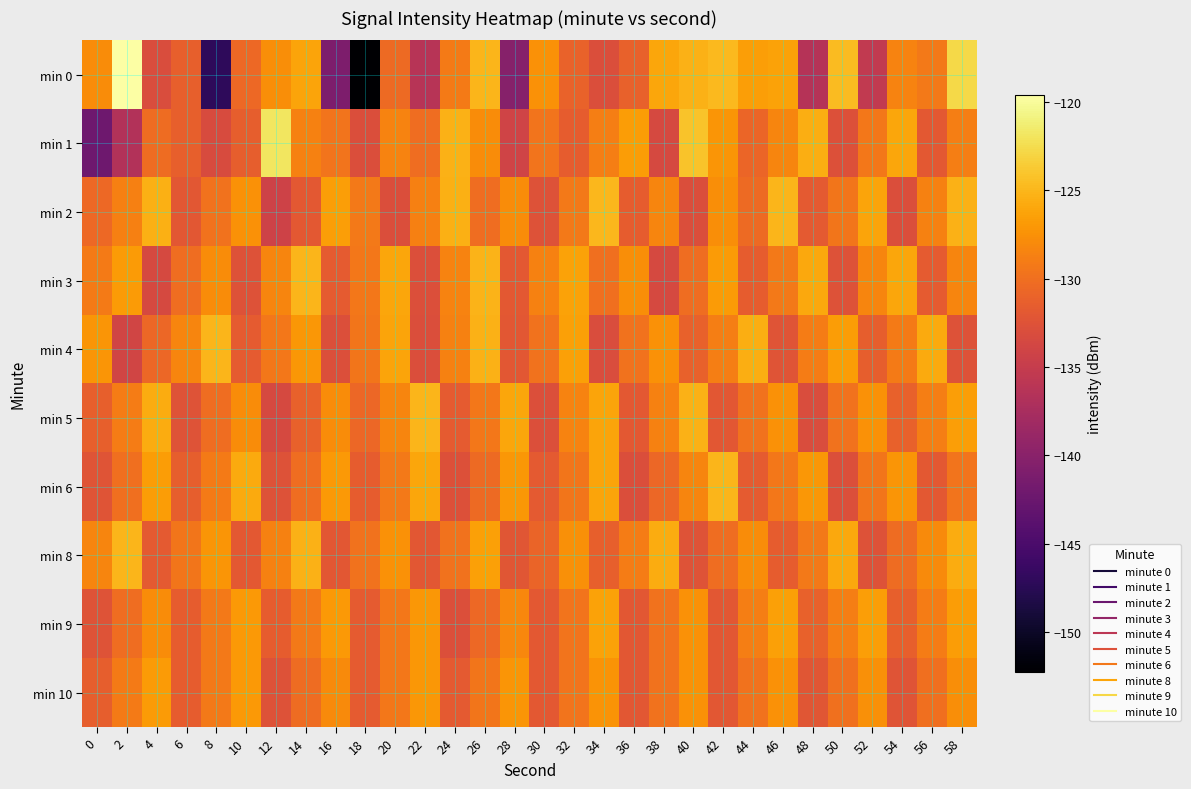

Reading left to right, transcribe all the data shown in this chart.

min 0: 0=-127.9	2=-119.6	4=-133.1	6=-131.3	8=-147.1	10=-130.5	12=-127.7	14=-126.1	16=-140.9	18=-152.3	20=-130.4	22=-136.2	24=-129.1	26=-125.1	28=-140.2	30=-127.4	32=-131.1	34=-132.9	36=-131.2	38=-126.1	40=-125.3	42=-124.8	44=-126.6	46=-126.3	48=-136.4	50=-124.7	52=-135.4	54=-128.5	56=-129.3	58=-122.7
min 1: 0=-142.1	2=-136.6	4=-130.2	6=-131.2	8=-133.1	10=-131.4	12=-121.8	14=-128.5	16=-129.7	18=-133.0	20=-128.5	22=-130.2	24=-125.3	26=-127.8	28=-134.1	30=-129.6	32=-131.5	34=-128.9	36=-126.7	38=-133.4	40=-124.1	42=-127.2	44=-130.8	46=-128.3	48=-125.6	50=-132.7	52=-129.4	54=-126.1	56=-131.9	58=-128.8
min 2: 0=-130.5	2=-128.7	4=-125.4	6=-132.1	8=-129.8	10=-127.5	12=-134.2	14=-131.9	16=-126.6	18=-129.3	20=-133.0	22=-128.7	24=-125.4	26=-130.1	28=-127.8	30=-132.5	32=-129.2	34=-124.9	36=-131.6	38=-128.3	40=-133.0	42=-127.7	44=-130.4	46=-125.1	48=-131.8	50=-129.5	52=-126.2	54=-132.9	56=-128.6	58=-125.3
min 3: 0=-129.1	2=-126.8	4=-133.5	6=-130.2	8=-127.9	10=-132.6	12=-128.3	14=-125.0	16=-131.7	18=-129.4	20=-126.1	22=-132.8	24=-128.5	26=-125.2	28=-131.9	30=-128.6	32=-126.3	34=-130.0	36=-127.7	38=-133.4	40=-130.1	42=-126.8	44=-131.5	46=-129.2	48=-125.9	50=-132.6	52=-128.3	54=-126.0	56=-131.7	58=-128.4
min 4: 0=-127.2	2=-133.9	4=-130.6	6=-128.3	8=-125.0	10=-131.7	12=-129.4	14=-127.1	16=-132.8	18=-129.5	20=-126.2	22=-132.9	24=-128.6	26=-125.3	28=-132.0	30=-129.7	32=-126.4	34=-133.1	36=-129.8	38=-127.5	40=-131.2	42=-128.9	44=-125.6	46=-132.3	48=-129.0	50=-126.7	52=-131.4	54=-129.1	56=-125.8	58=-132.5
min 5: 0=-131.3	2=-129.0	4=-125.7	6=-132.4	8=-130.1	10=-127.8	12=-133.5	14=-131.2	16=-127.9	18=-130.6	20=-128.3	22=-125.0	24=-131.7	26=-129.4	28=-126.1	30=-132.8	32=-128.5	34=-126.2	36=-131.9	38=-128.6	40=-125.3	42=-132.0	44=-129.7	46=-127.4	48=-133.1	50=-129.8	52=-127.5	54=-131.2	56=-128.9	58=-126.6
min 6: 0=-132.3	2=-130.0	4=-126.7	6=-131.4	8=-129.1	10=-125.8	12=-132.5	14=-130.2	16=-126.9	18=-131.6	20=-129.3	22=-126.0	24=-132.7	26=-130.4	28=-127.1	30=-131.8	32=-129.5	34=-126.2	36=-132.9	38=-130.6	40=-128.3	42=-125.0	44=-131.7	46=-129.4	48=-127.1	50=-132.8	52=-129.5	54=-127.2	56=-131.9	58=-129.6
min 8: 0=-128.4	2=-125.1	4=-131.8	6=-129.5	8=-127.2	10=-131.9	12=-128.6	14=-125.3	16=-132.0	18=-129.7	20=-127.4	22=-132.1	24=-129.8	26=-126.5	28=-132.2	30=-130.9	32=-127.6	34=-131.3	36=-129.0	38=-125.7	40=-132.4	42=-130.1	44=-127.8	46=-131.5	48=-129.2	50=-125.9	52=-132.6	54=-130.3	56=-128.0	58=-125.7
min 9: 0=-132.4	2=-130.1	4=-127.8	6=-131.5	8=-129.2	10=-126.9	12=-131.6	14=-129.3	16=-127.0	18=-131.7	20=-129.4	22=-127.1	24=-132.8	26=-130.5	28=-128.2	30=-131.9	32=-129.6	34=-126.3	36=-132.0	38=-129.7	40=-127.4	42=-132.1	44=-128.8	46=-126.5	48=-131.2	50=-128.9	52=-126.6	54=-131.3	56=-129.0	58=-126.7
min 10: 0=-131.4	2=-129.1	4=-126.8	6=-131.5	8=-129.2	10=-126.9	12=-132.6	14=-130.3	16=-128.0	18=-131.7	20=-129.4	22=-127.1	24=-131.8	26=-129.5	28=-127.2	30=-131.9	32=-129.6	34=-127.3	36=-132.0	38=-129.7	40=-127.4	42=-132.1	44=-129.8	46=-127.5	48=-132.2	50=-129.9	52=-127.6	54=-132.3	56=-130.0	58=-127.7